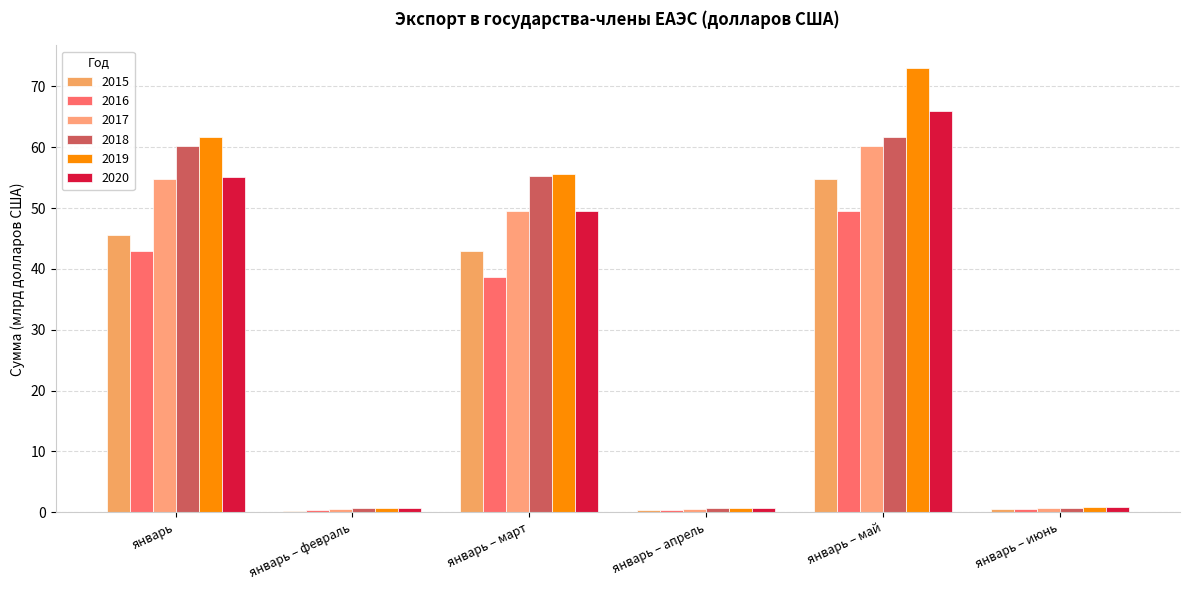

At which category does the chart reach its peak across all series?

январь – май